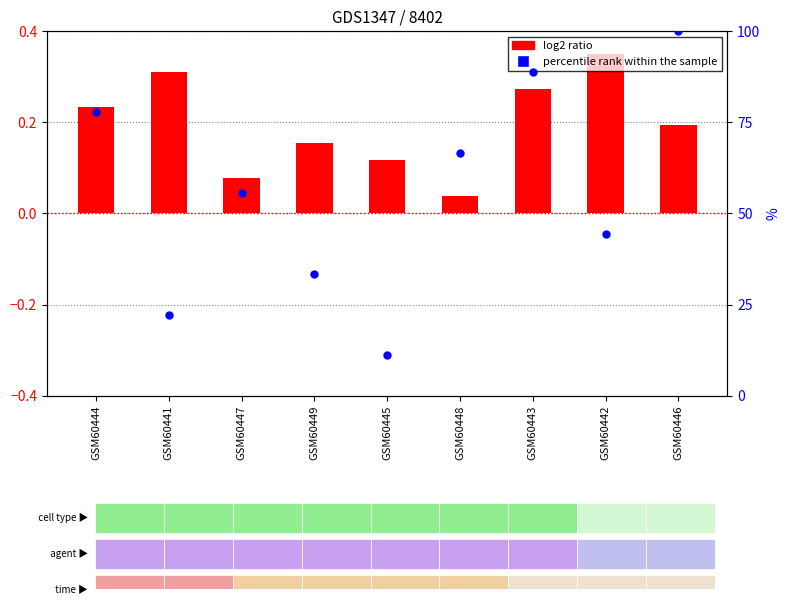

Is the value of percentile rank within the sample at GSM60449 greater than the value of log2 ratio at GSM60444?

Yes